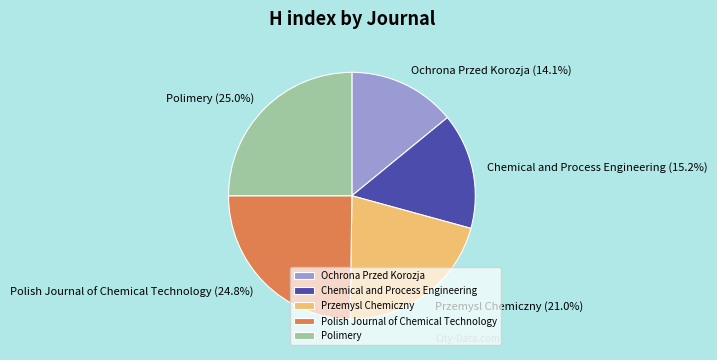

Approximately how many times larger is the value at Przemysl Chemiczny compared to Ochrona Przed Korozja?

1.5